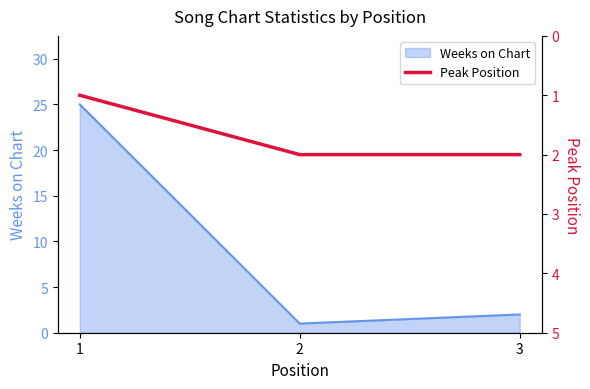

Which label corresponds to the smallest value in the chart?

1